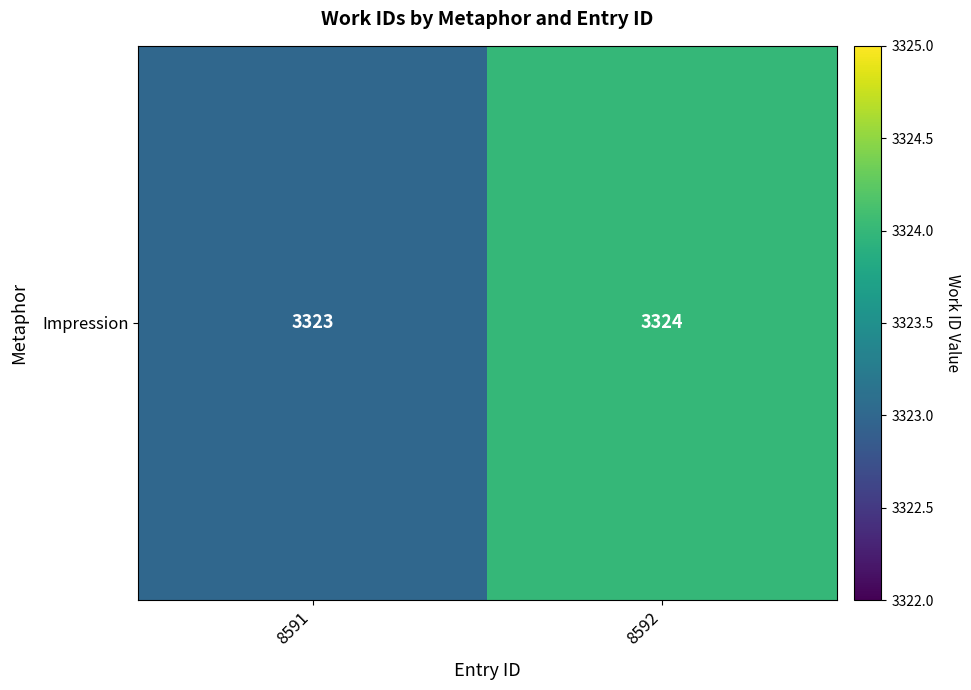

List the labels in order of value, largest first.

8592, 8591